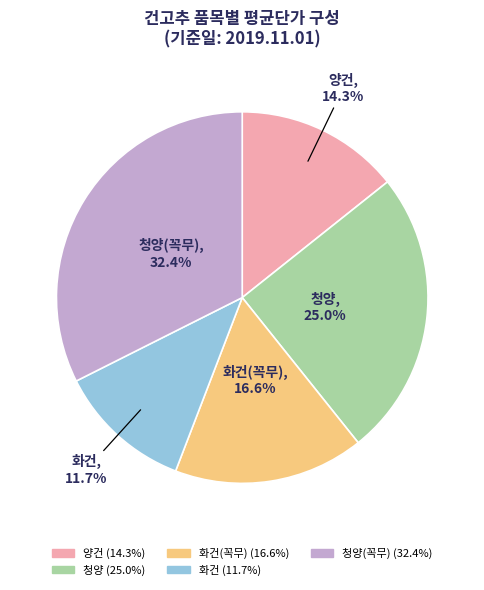

Does any single category account for the majority?

No